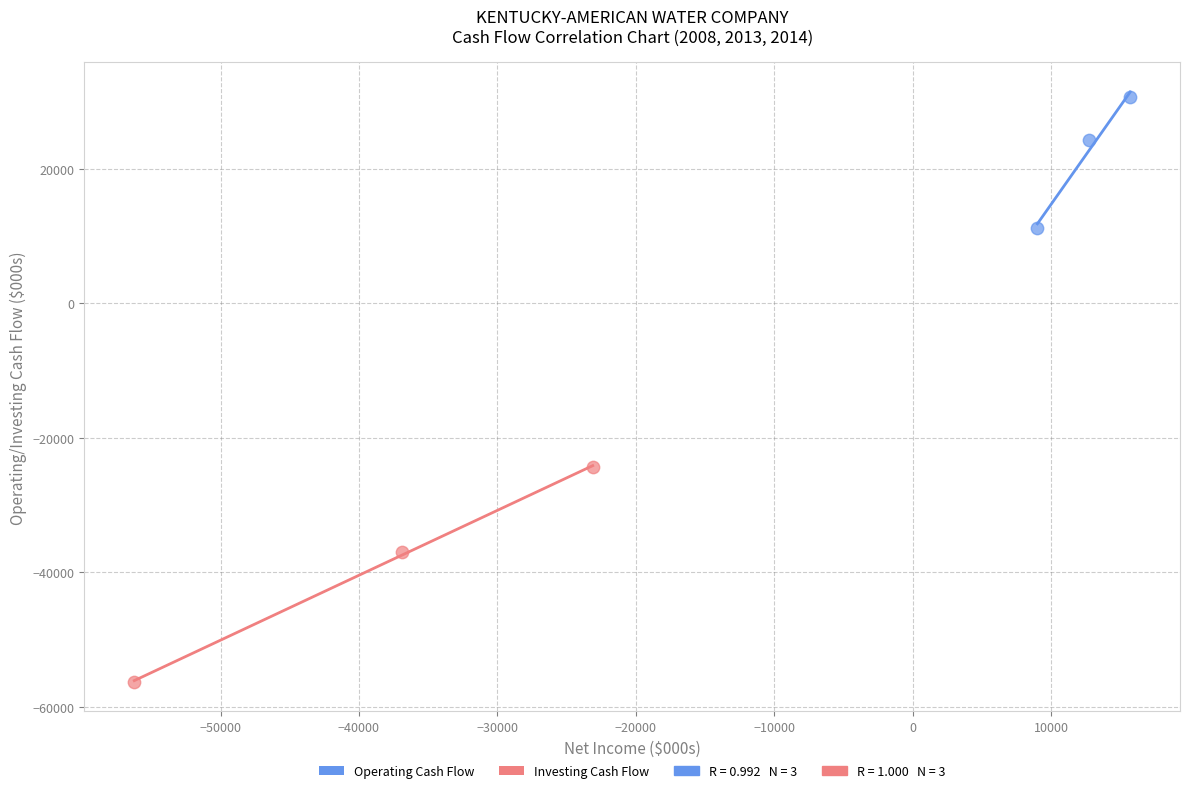

Which series reaches the minimum Y coordinate?

Investing Cash Flow